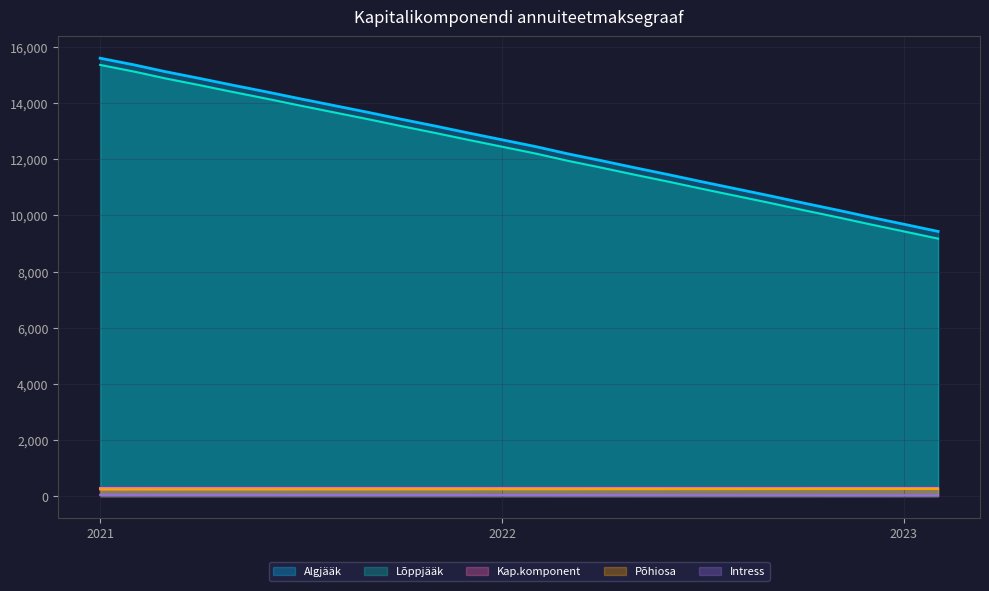

What is the difference between the second highest and minimum values in the Algjääk series?

5932.6